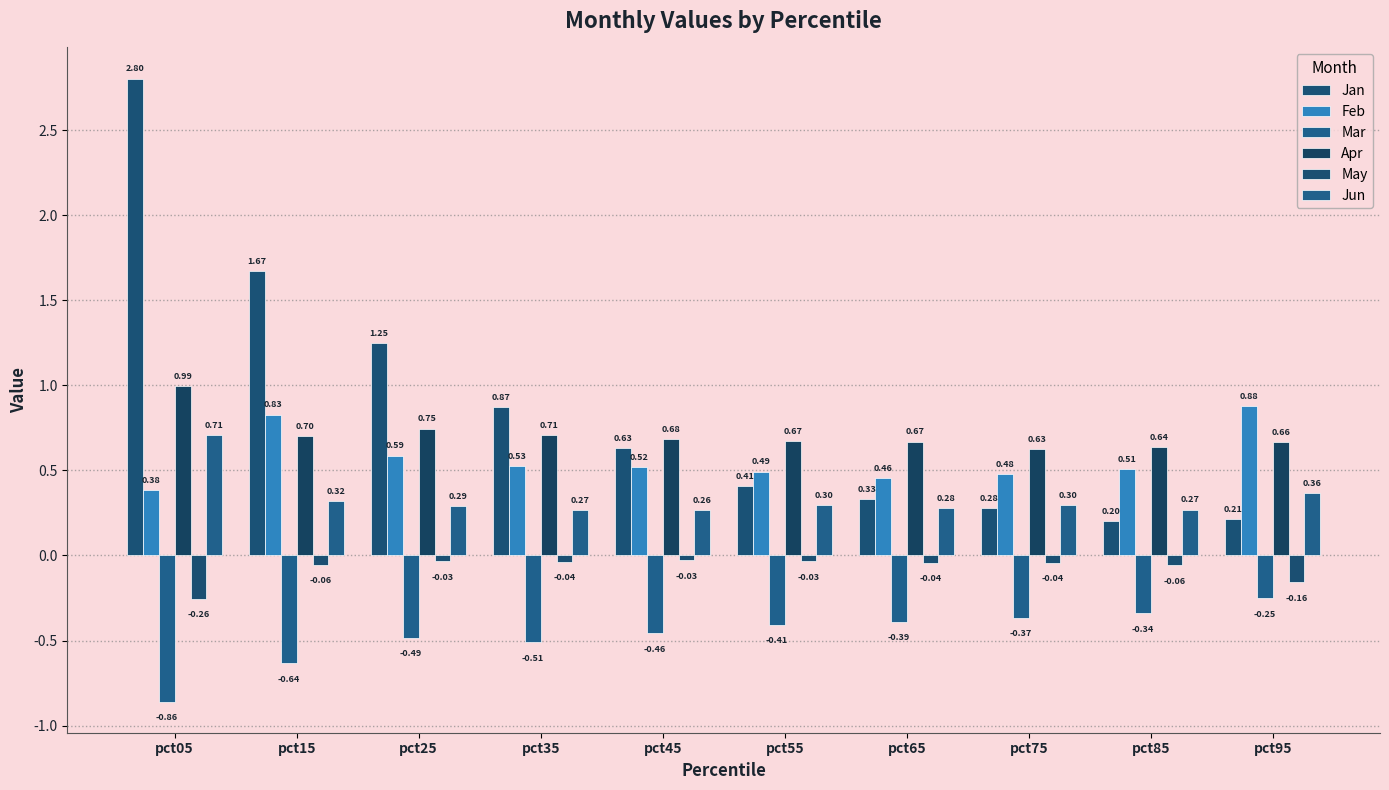

What is the difference between the second highest and minimum values in the May series?

0.2